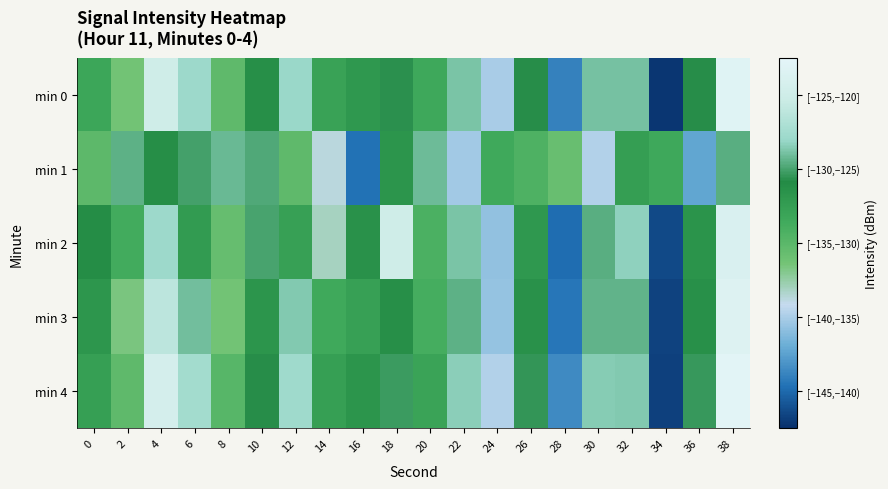

Count the number of data series in this chart.

5